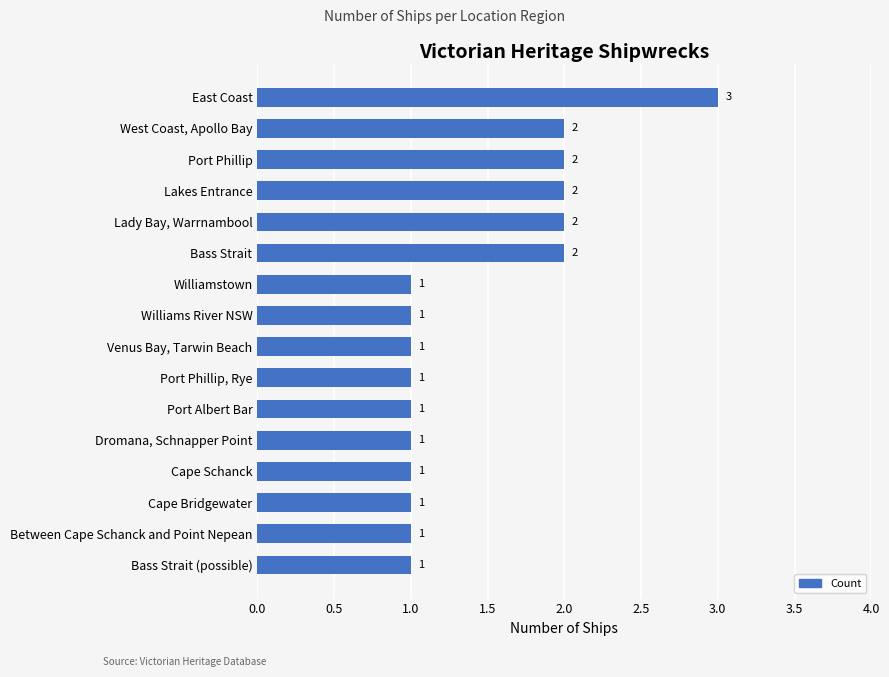

Between Cape Schanck and East Coast, which is larger?

East Coast